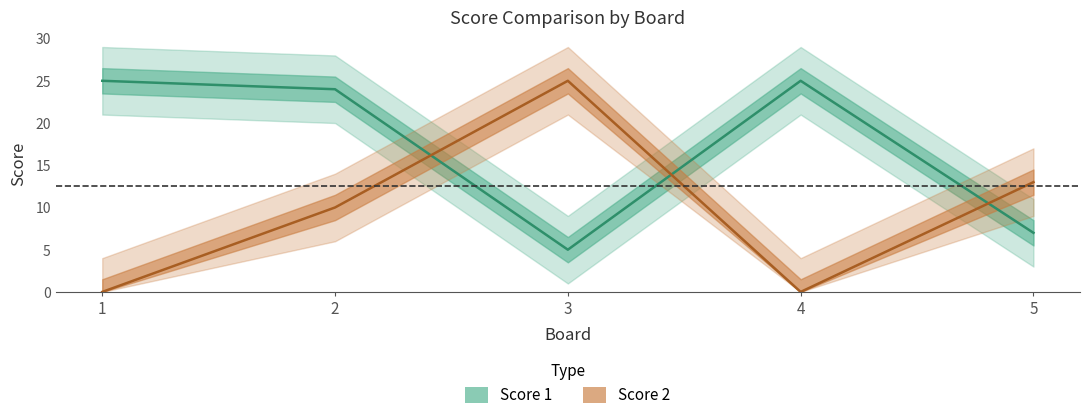

What is the maximum value for Score 2?

25